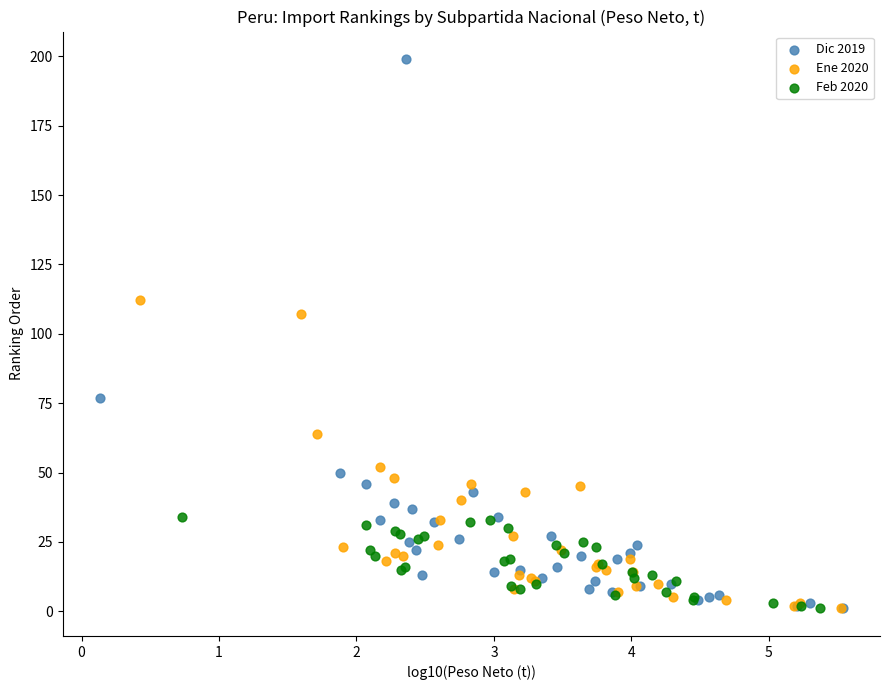

Which series contains the highest Y value?

Dic 2019